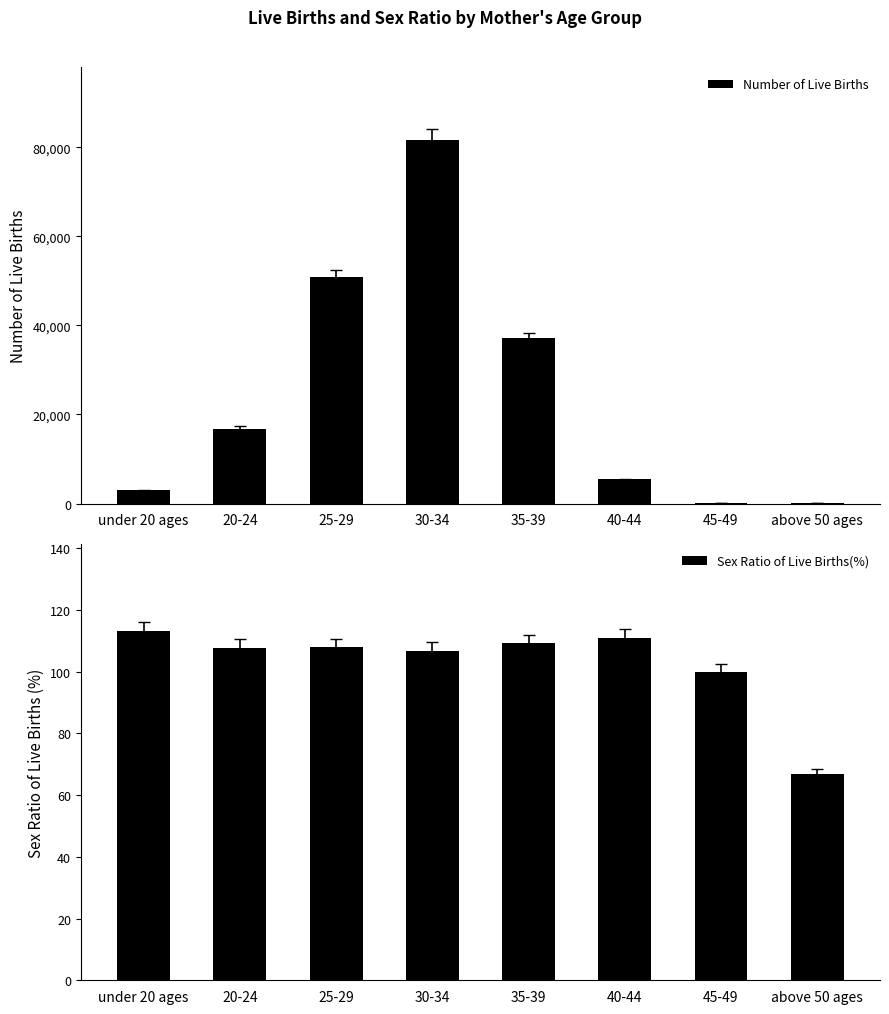

Which series has the largest total across all categories?

Number of Live Births